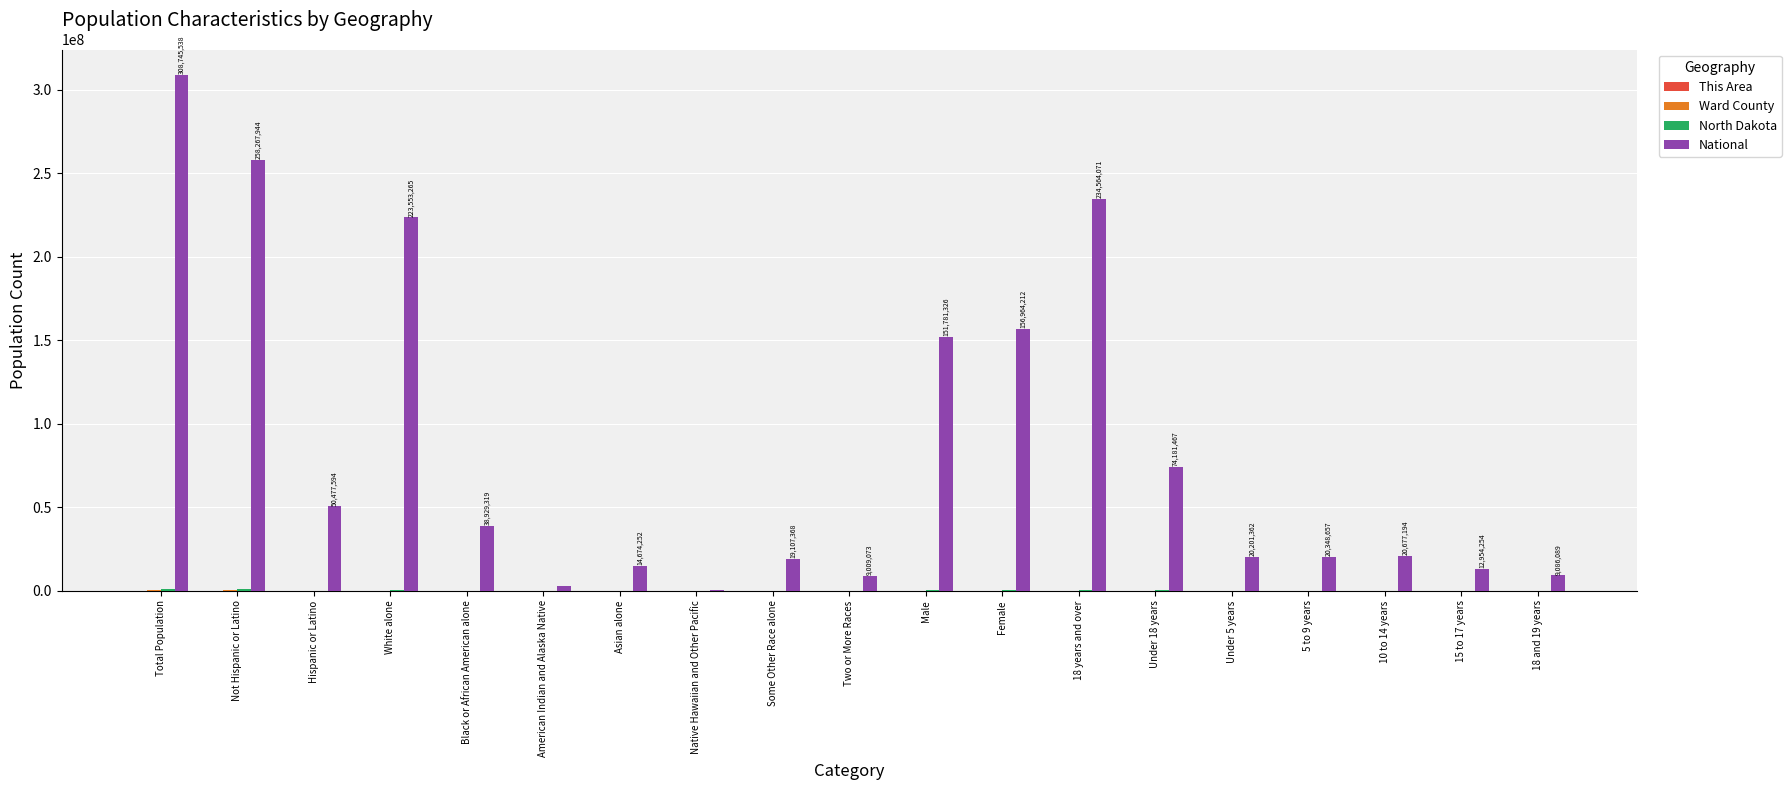

How many distinct data groups are displayed?

4